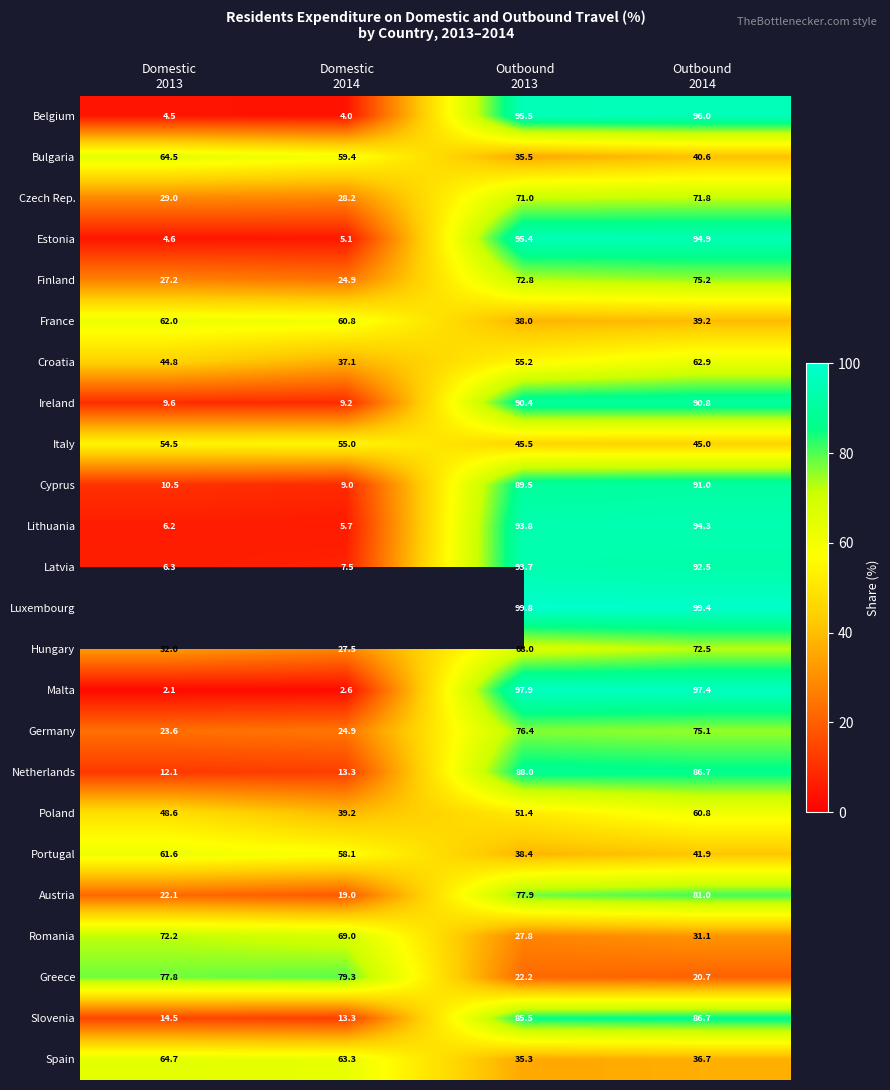

The Latvia series shows 6.3 at Domestic 2013. True or false?

True